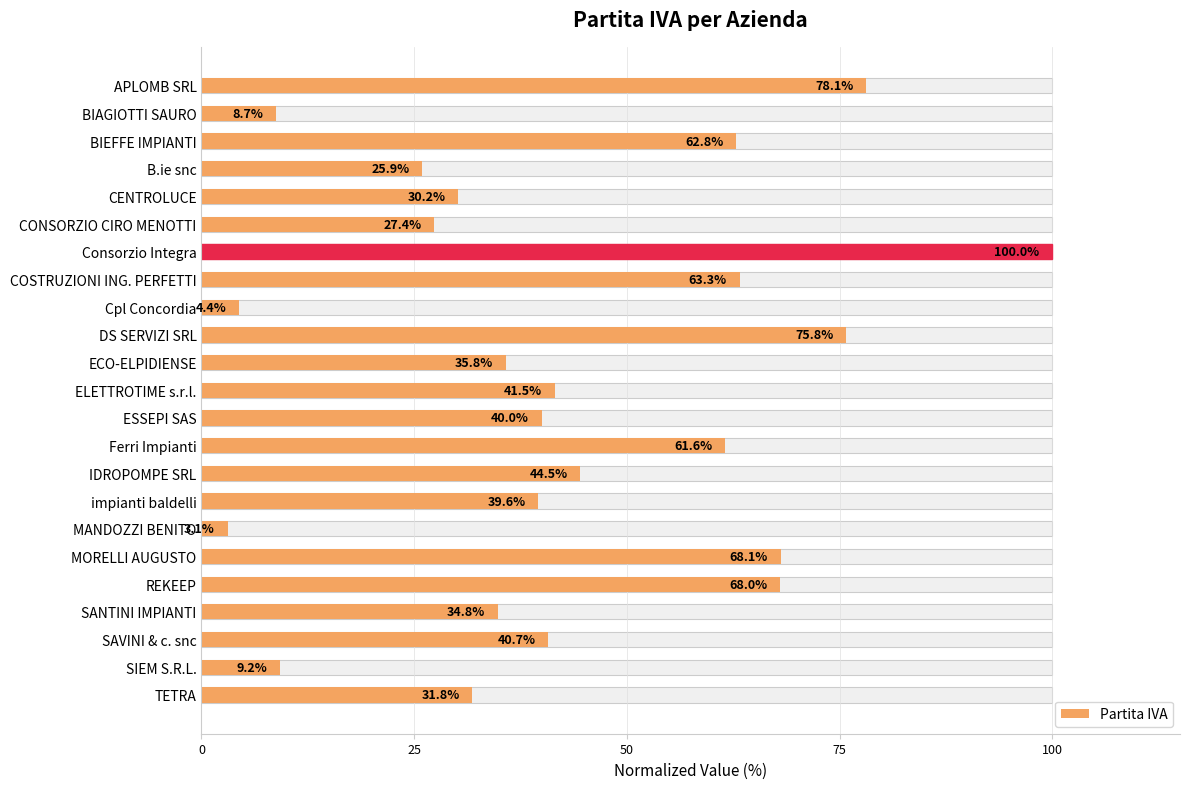

Where is the data nearest to the value 51?

IDROPOMPE SRL